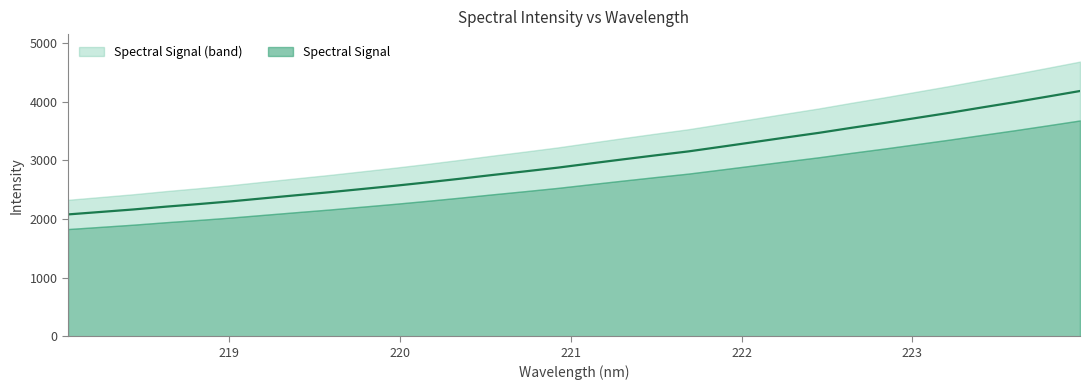

What is the value of the 18th point from the left?

3018.8